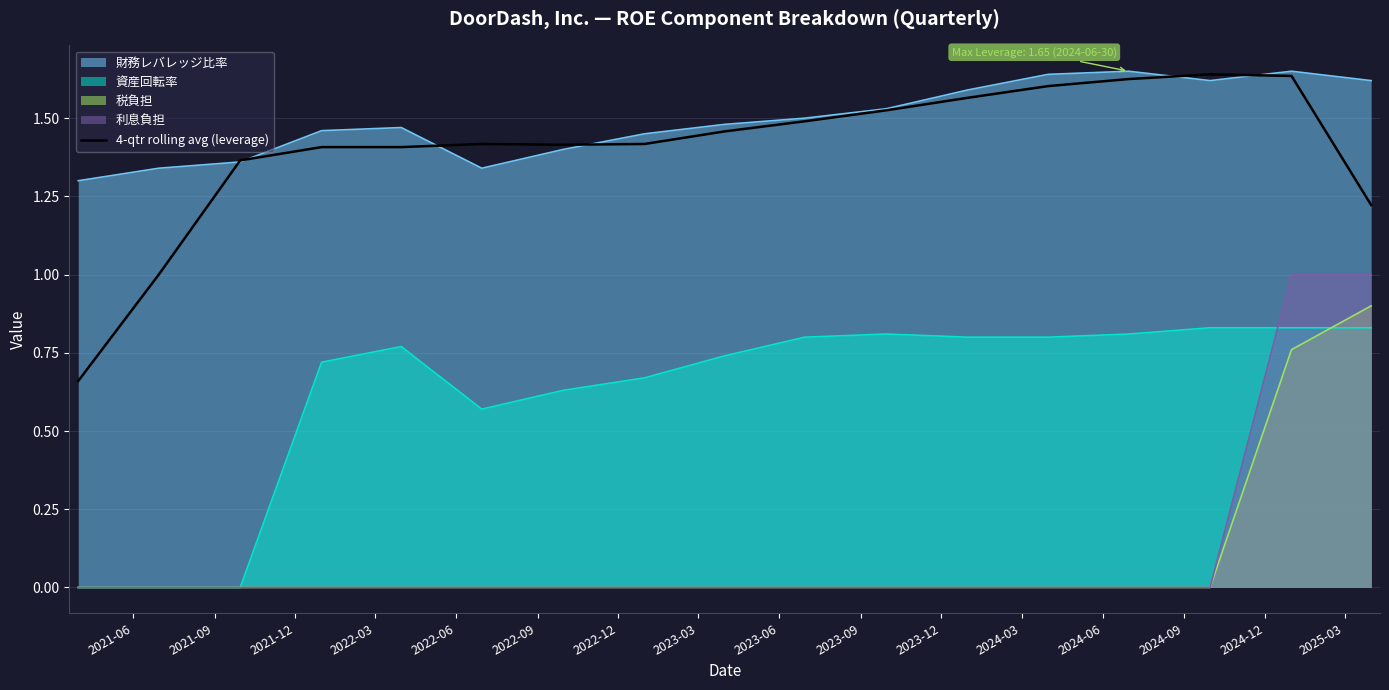

What is the maximum value for 利息負担?

1.0